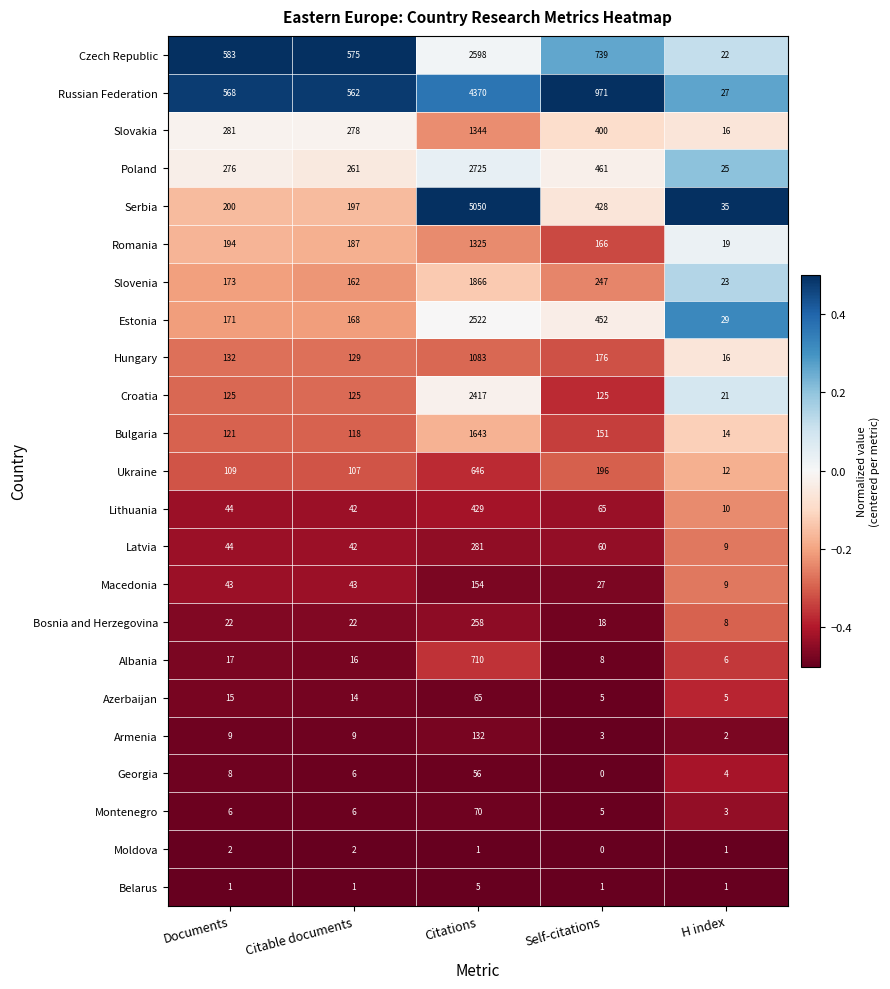

How many series are shown in this chart?

23